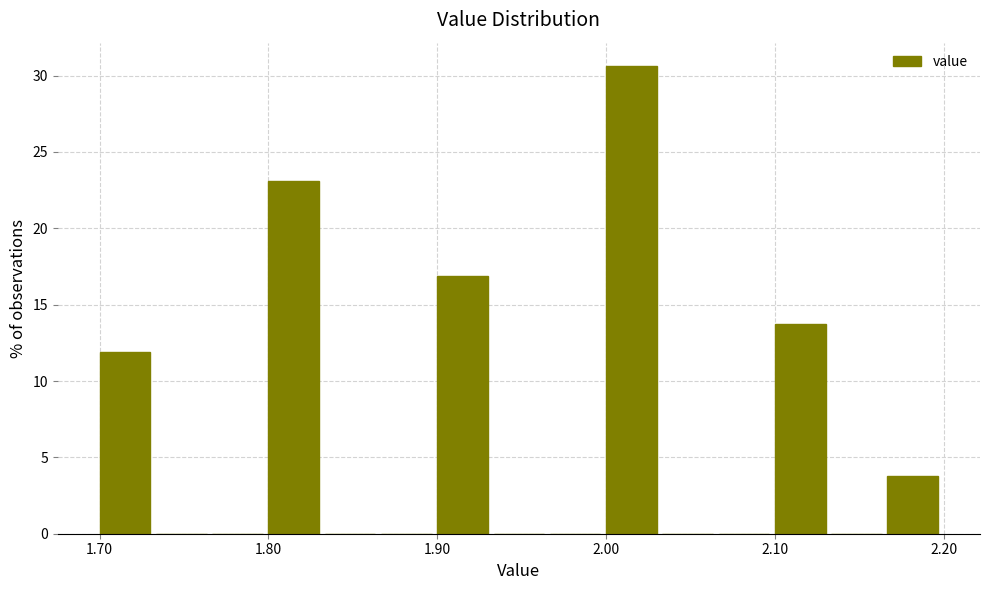

Around what value on the x-axis is the tallest bar? Give the approximate position of its centre, as read against the axis.

2.02